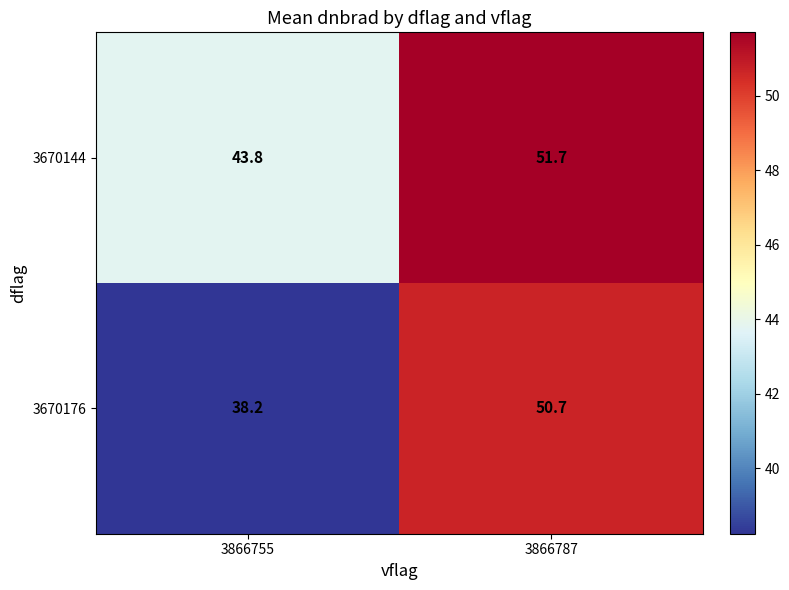

How many series are shown in this chart?

2